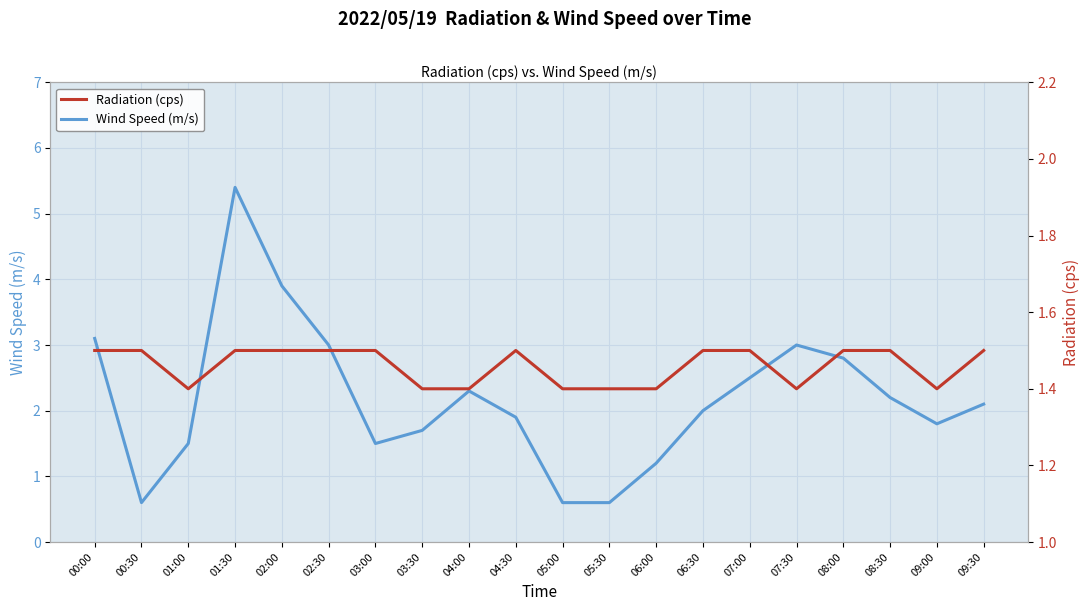

At which label does Wind Speed (m/s) first exceed 2?

00:00